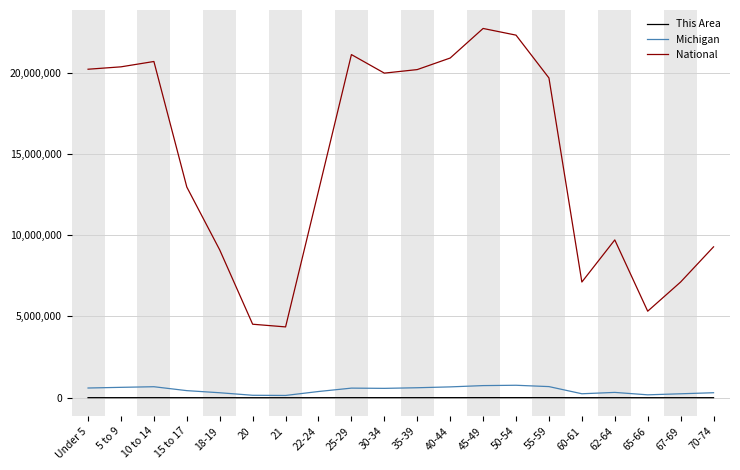

Where is National nearest to the value 13531442?

15 to 17